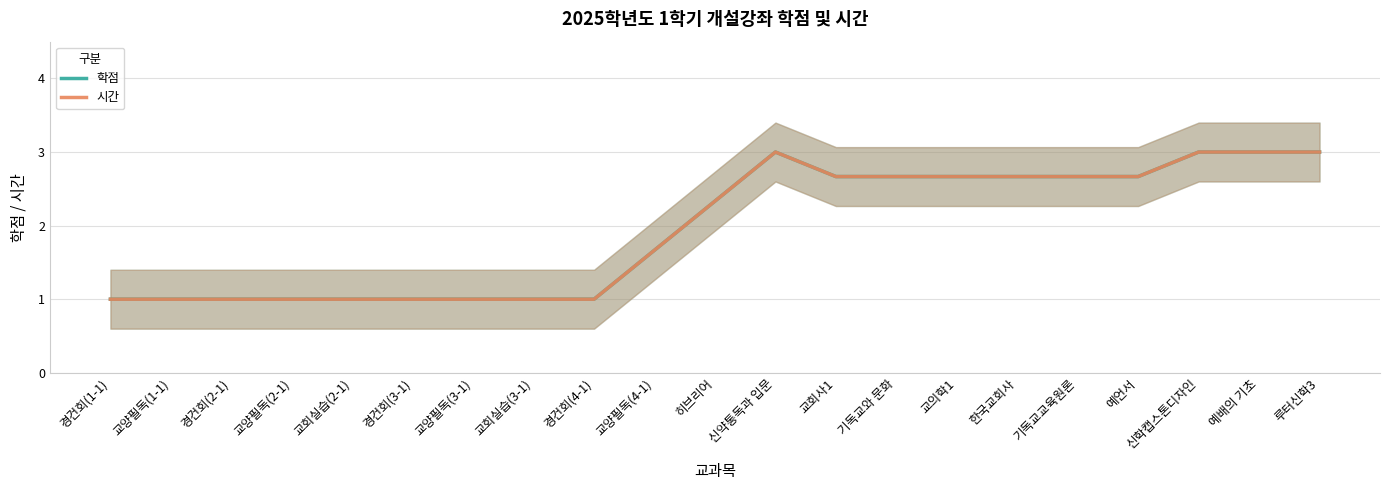

What are all the series names shown in the legend?

학점, 시간